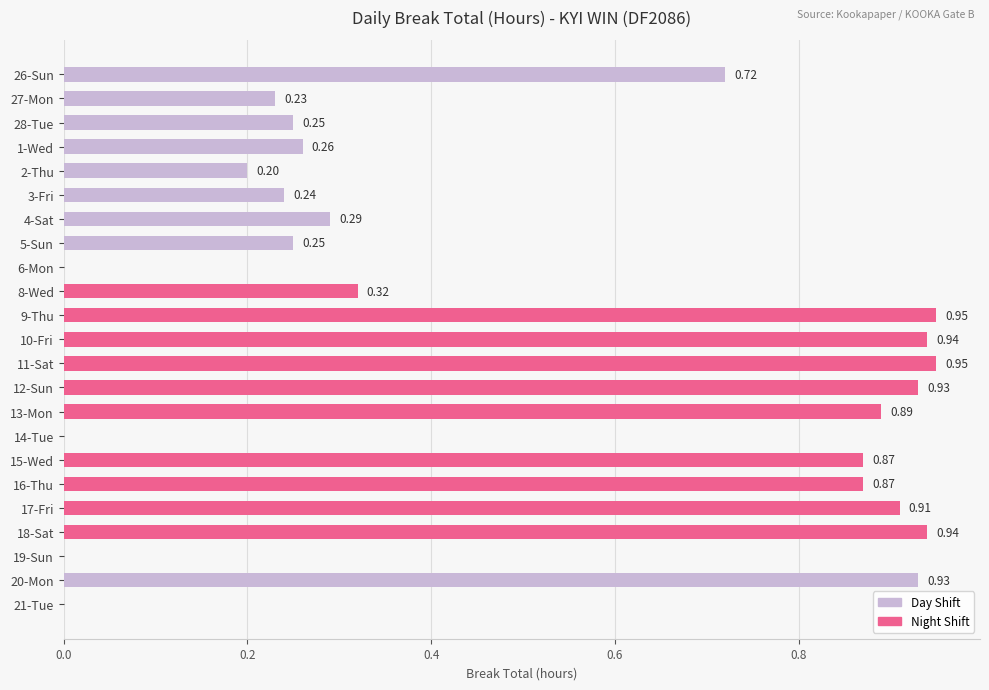

How many positive values are there?

19